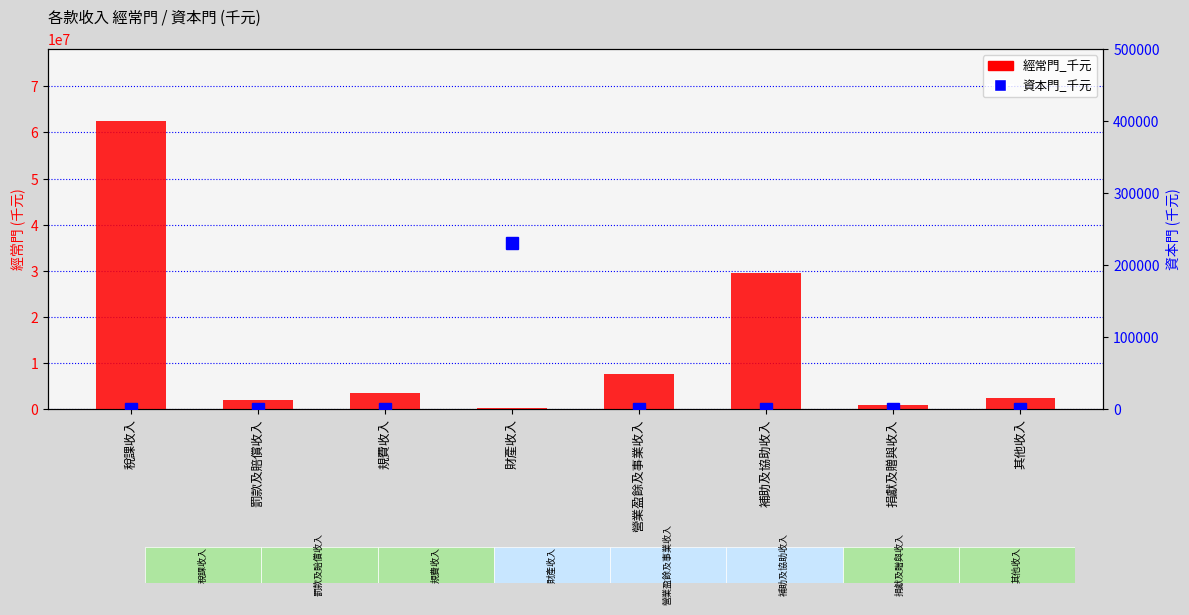

Where is 資本門_千元 nearest to the value 115000?

稅課收入